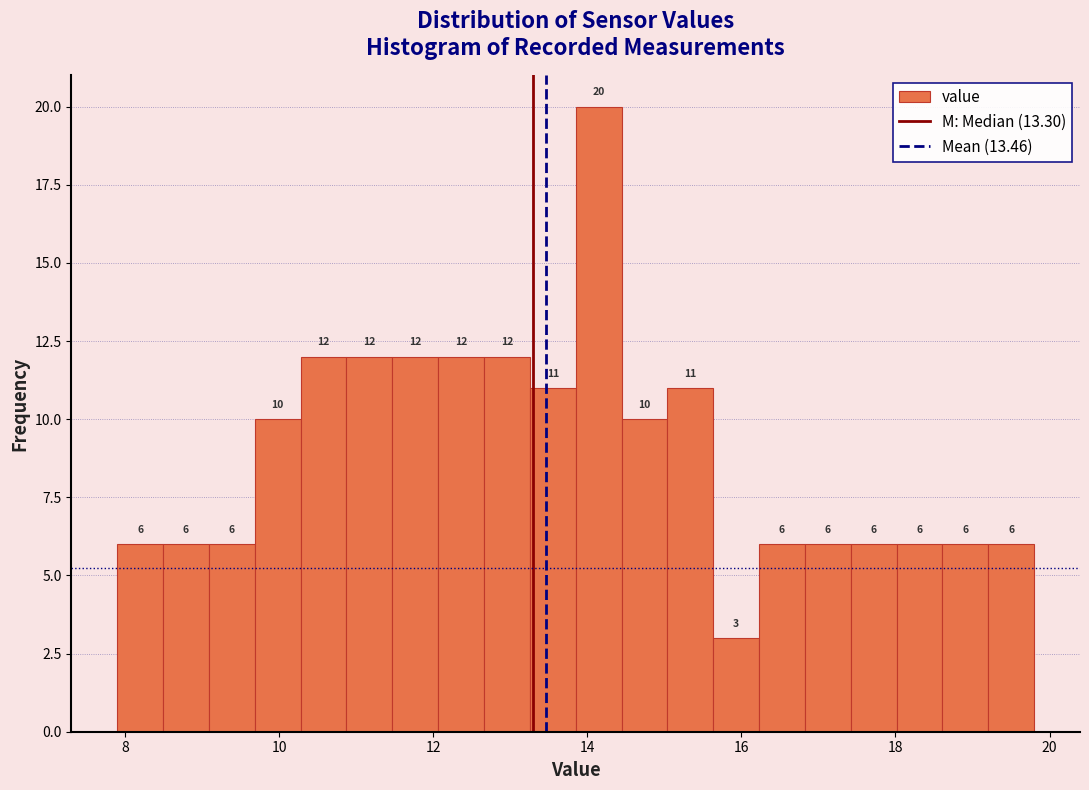

Read against the x-axis, roughly where is the centre of the tallest bar?

14.2